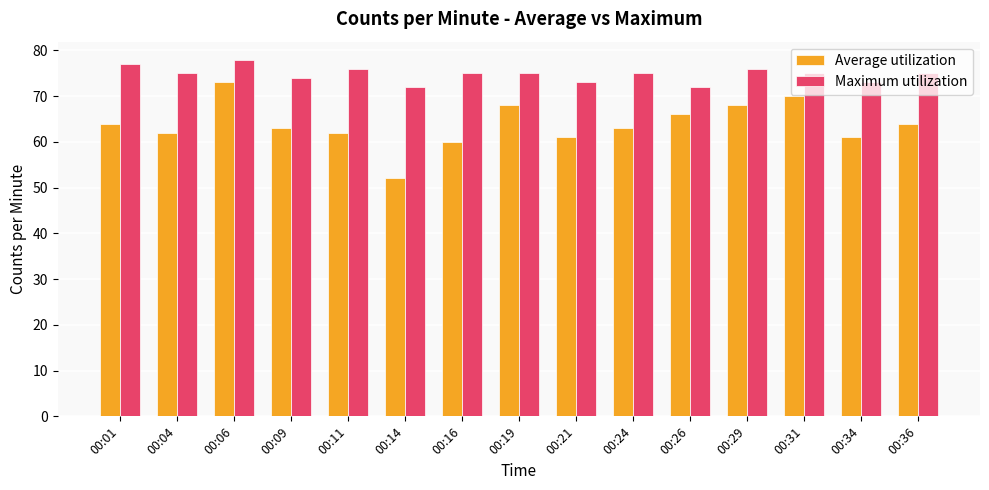

Reading left to right, what are all the values shown in this chart?

Average utilization: 64	62	73	63	62	52	60	68	61	63	66	68	70	61	64
Maximum utilization: 77	75	78	74	76	72	75	75	73	75	72	76	75	73	75